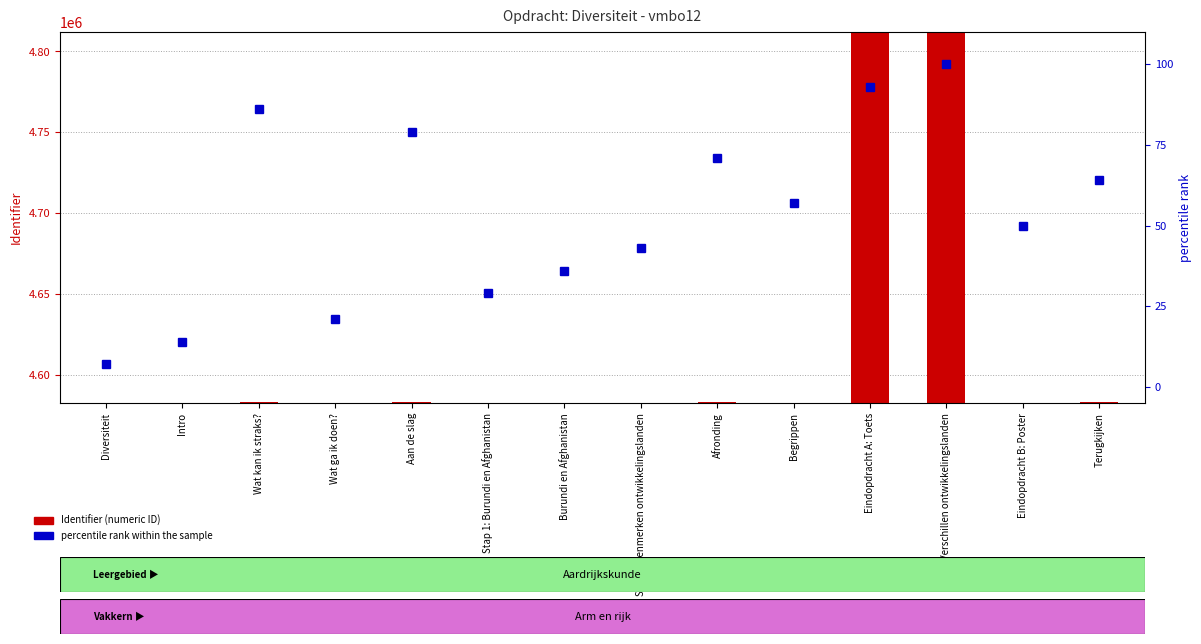

What is the value of the Identifier (numeric ID) bar at the 7th from the left?

4582537